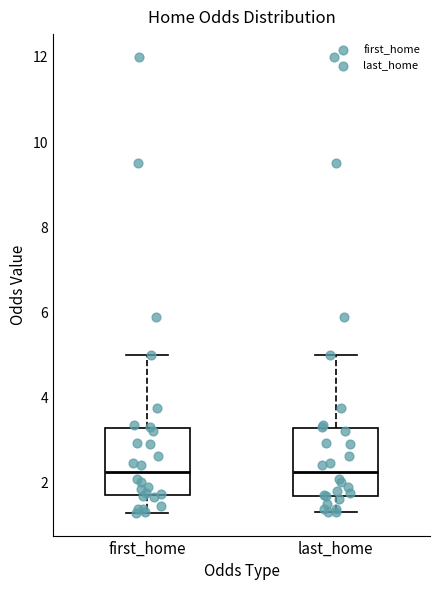

Reading left to right, transcribe this box plot: for each box, give where its median line is, the range the box spans, and where its two whiskers end, as read against the y-axis. The values are not printed on the chart, so give them approximately, as read against the axis.

first_home: median 2.2, box 1.8 to 3.2, whiskers 1.2 to 5.0
last_home: median 2.2, box 1.6 to 3.2, whiskers 1.4 to 5.0